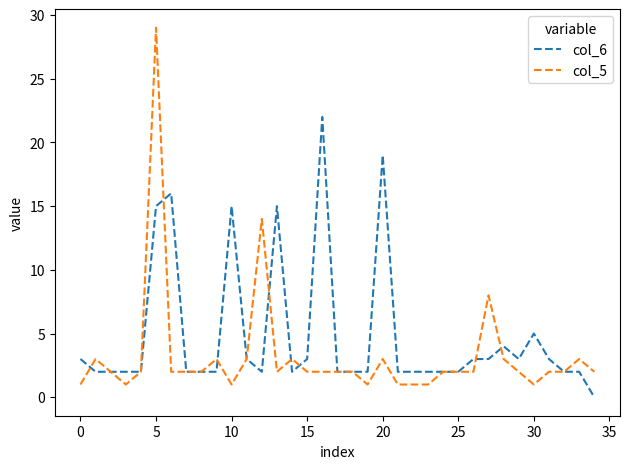

Which series has the largest total across all categories?

col_6